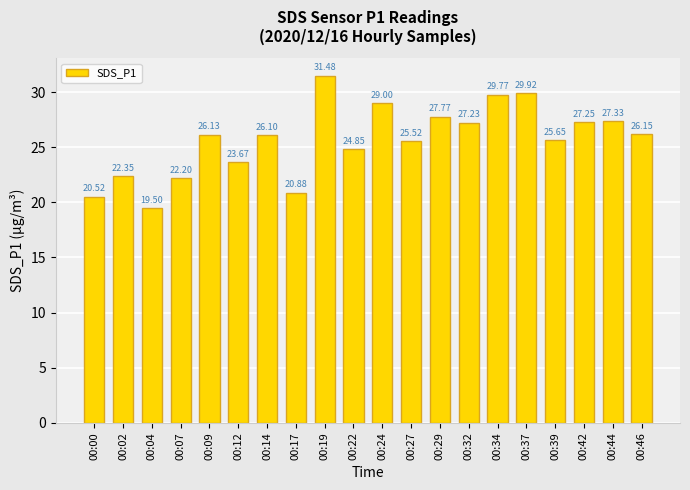

Is it true that the value at 00:44 is 14.7?

False